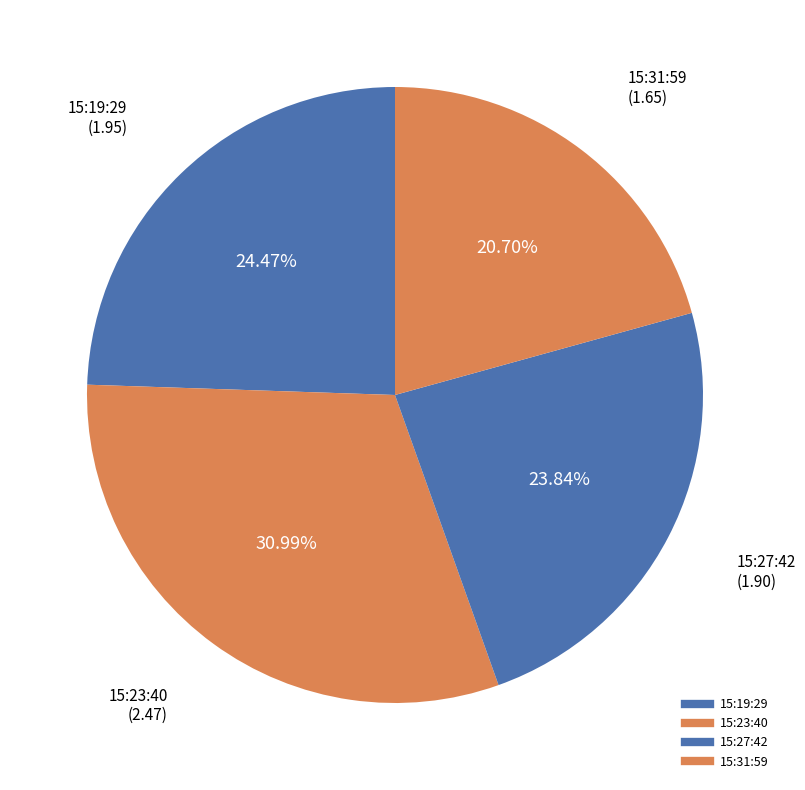

How many slices are in this pie chart?

4